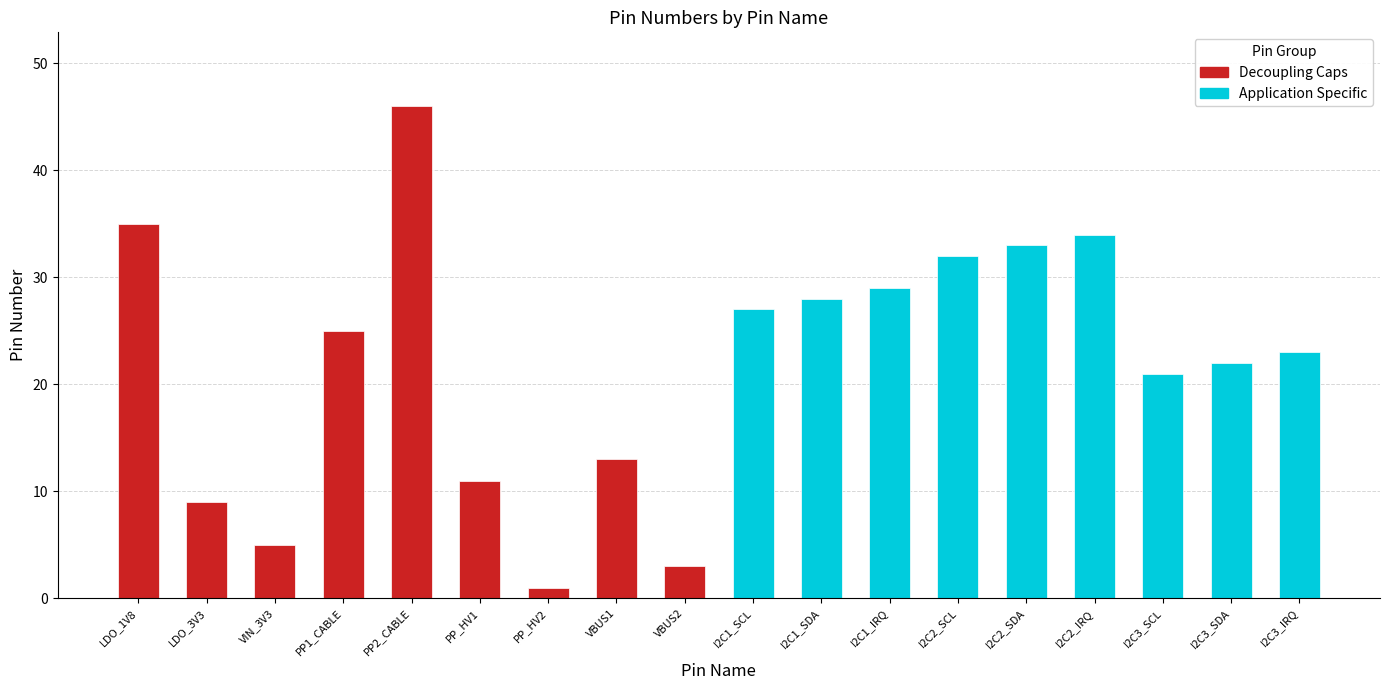

Which category has the lowest value across all series?

PP_HV2